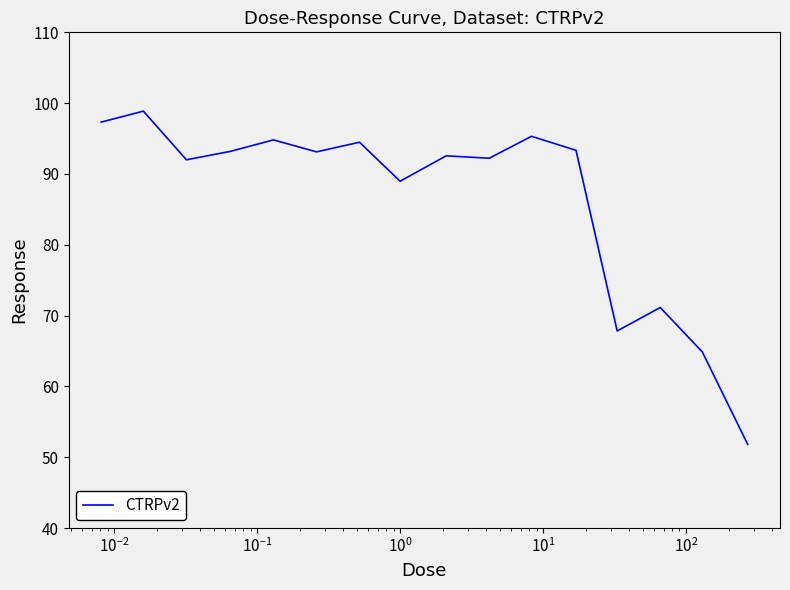

What is the smallest value displayed?

51.8